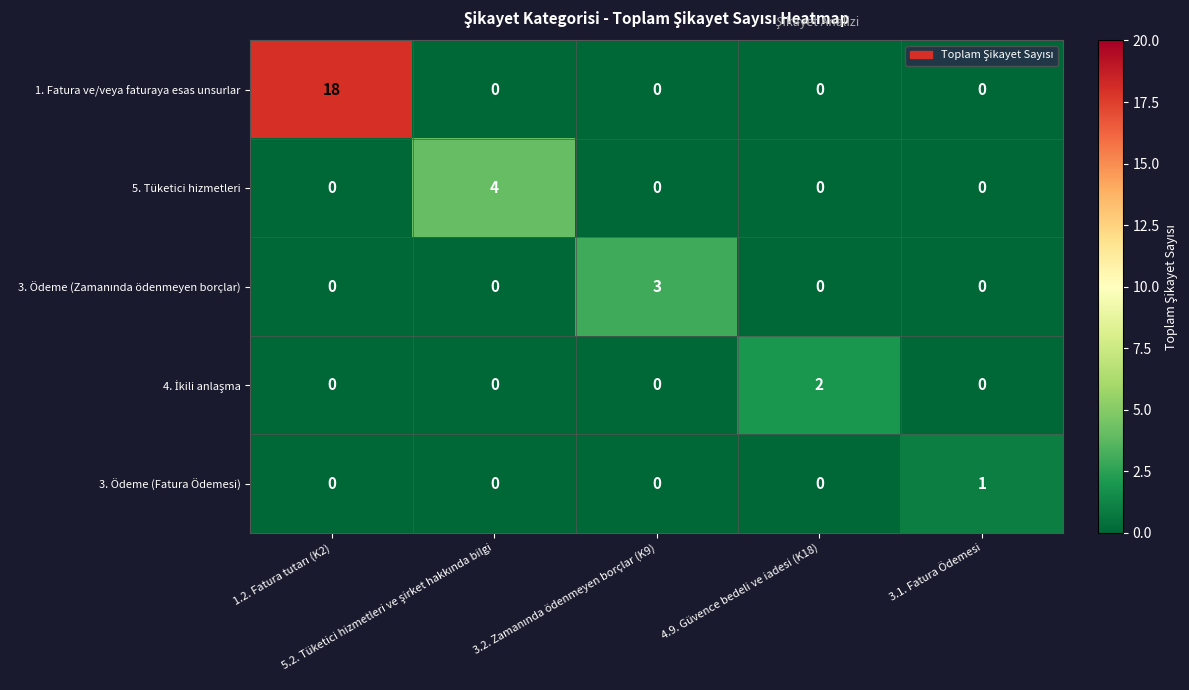

Which series has the largest range (max minus min)?

1. Fatura ve/veya faturaya esas unsurlar